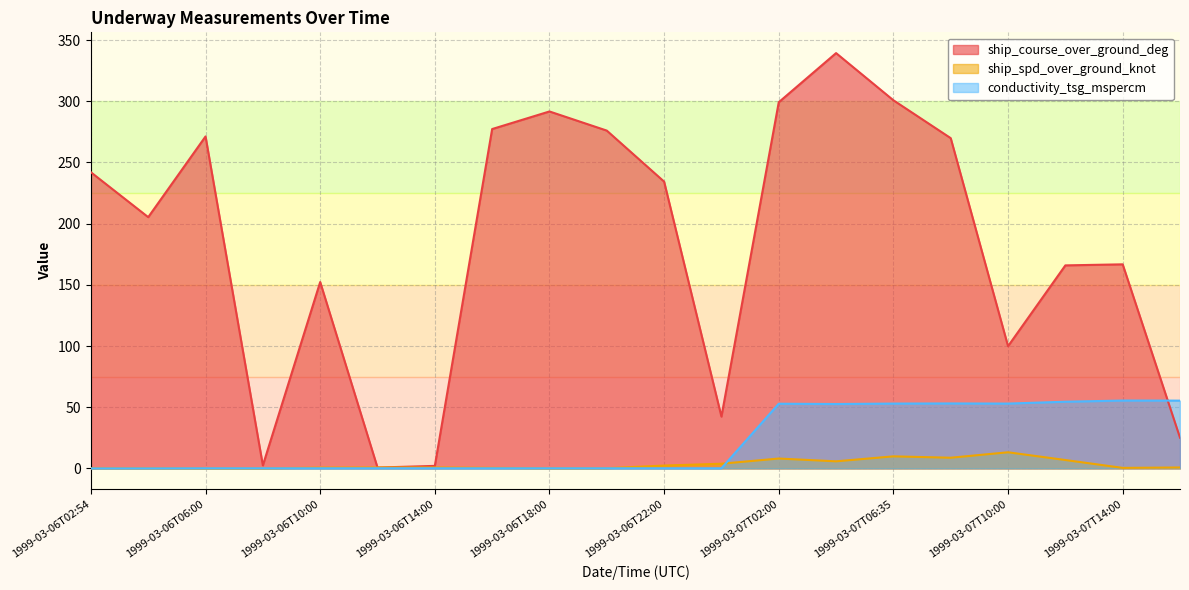

What is the average value of the conductivity_tsg_mspercm series?

21.5